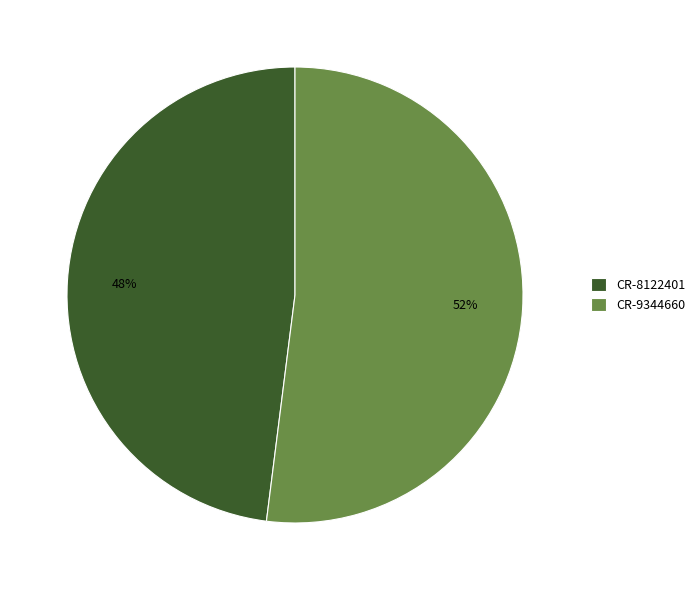

Rank the categories by value from highest to lowest.

CR-9344660, CR-8122401